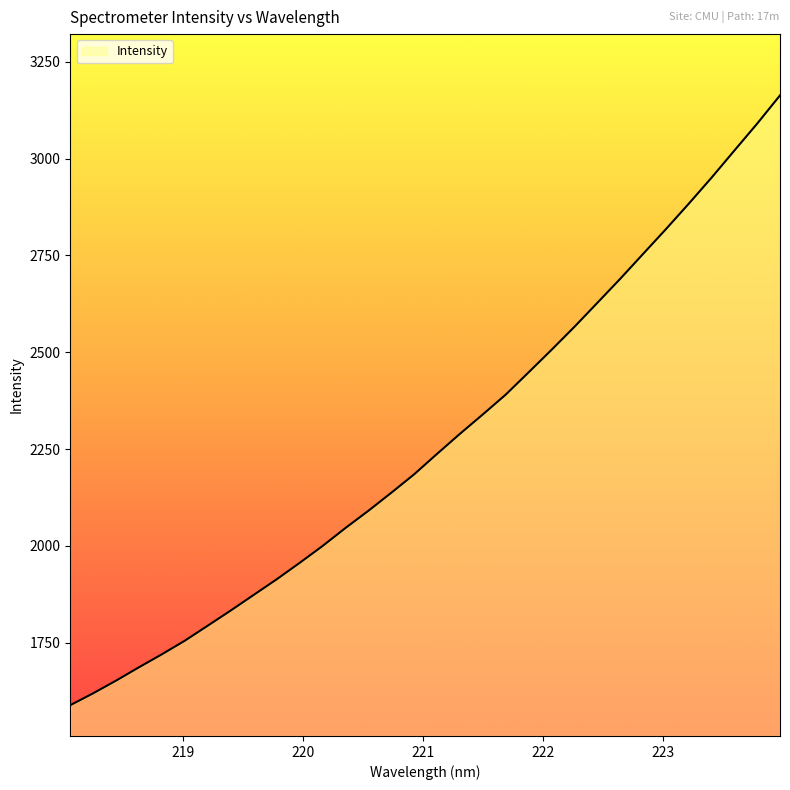

What is the maximum value shown in the chart?

3163.0